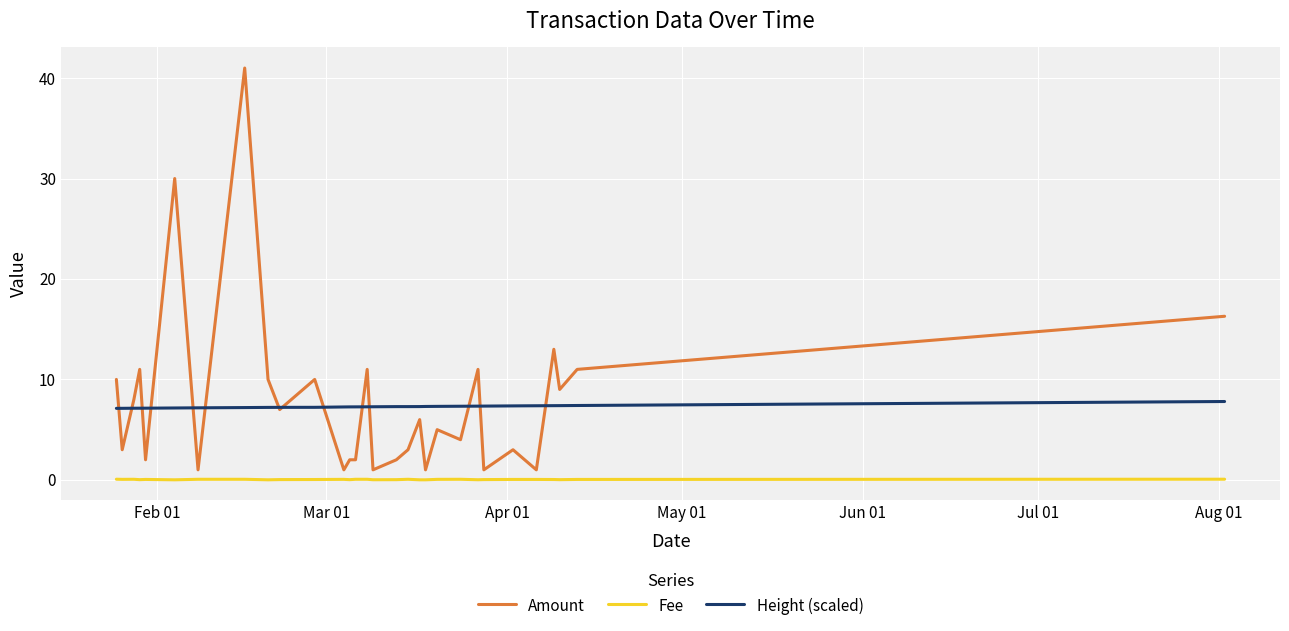

Rank the series by their maximum value, from lowest to highest.

Fee, Height (scaled), Amount